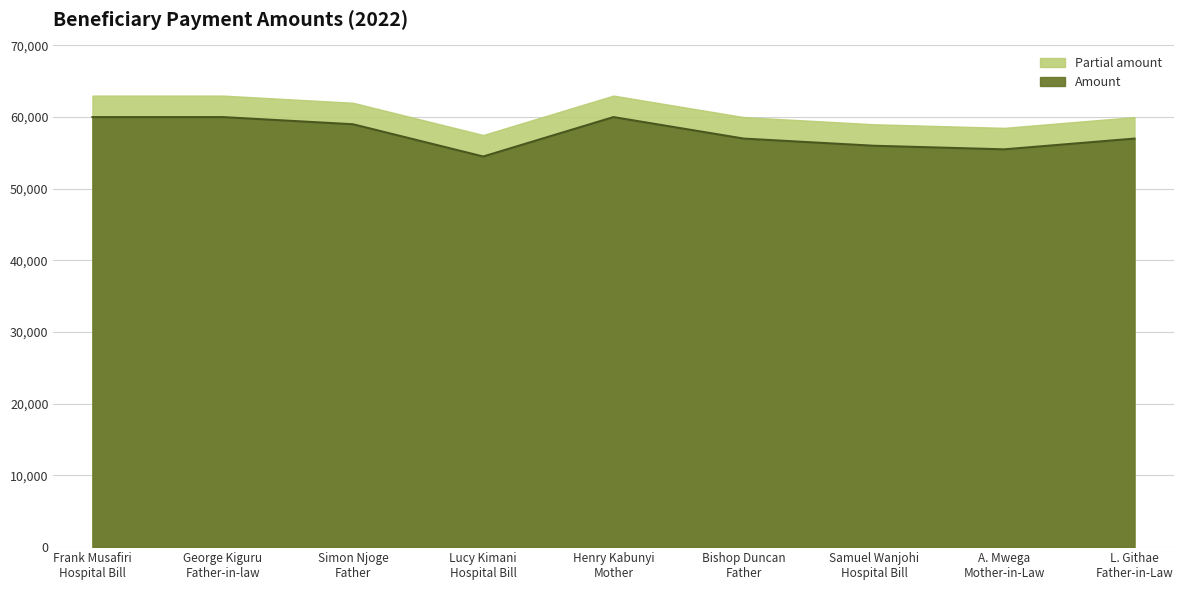

Where is the first local maximum?

Henry Kabunyi
Mother